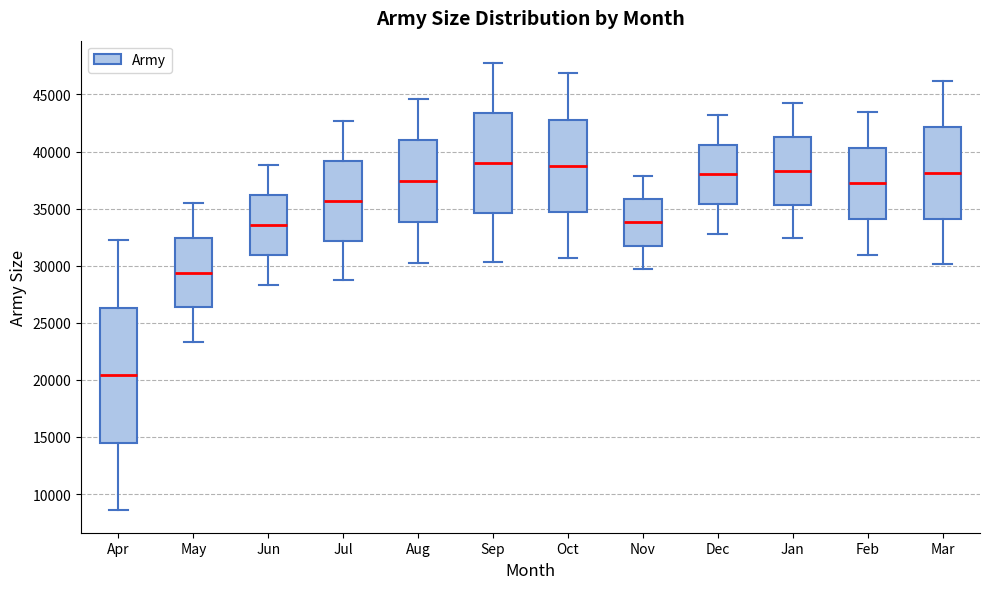

Reading left to right, transcribe this box plot: for each box, give where its median line is, the range the box spans, and where its two whiskers end, as read against the y-axis. The values are not printed on the chart, so give them approximately, as read against the axis.

Apr: median 20500, box 14500 to 26500, whiskers 8500 to 32500
May: median 29500, box 26500 to 32500, whiskers 23500 to 35500
Jun: median 33500, box 31000 to 36000, whiskers 28500 to 39000
Jul: median 35500, box 32000 to 39000, whiskers 28500 to 42500
Aug: median 37500, box 34000 to 41000, whiskers 30000 to 44500
Sep: median 39000, box 34500 to 43500, whiskers 30500 to 48000
Oct: median 38500, box 34500 to 43000, whiskers 30500 to 47000
Nov: median 34000, box 32000 to 36000, whiskers 29500 to 38000
Dec: median 38000, box 35500 to 40500, whiskers 33000 to 43000
Jan: median 38500, box 35500 to 41500, whiskers 32500 to 44000
Feb: median 37000, box 34000 to 40500, whiskers 31000 to 43500
Mar: median 38000, box 34000 to 42000, whiskers 30000 to 46000